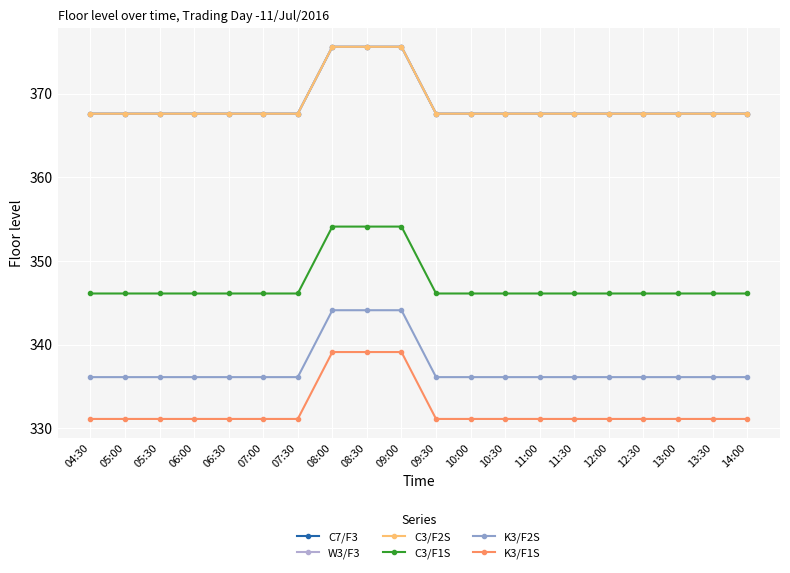

What is the spread (max minus min) of values at 10:00?

36.5